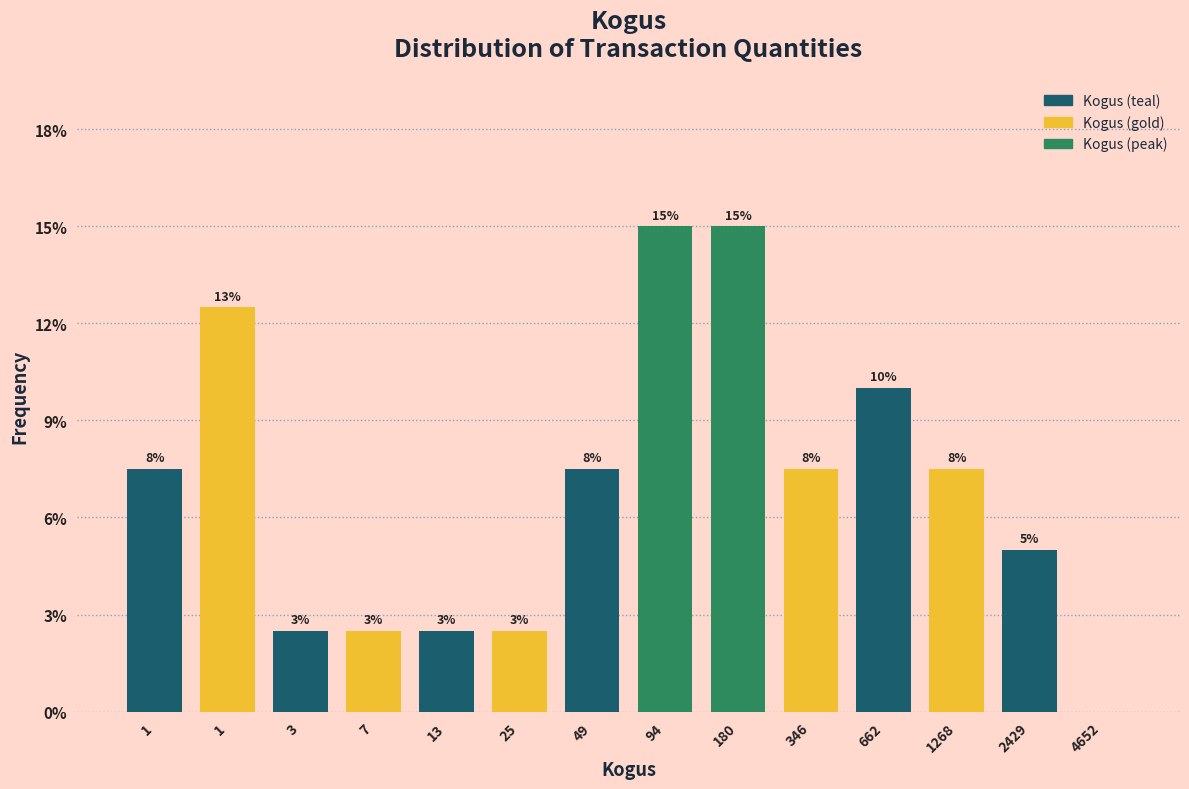

Are the bars horizontal?

No